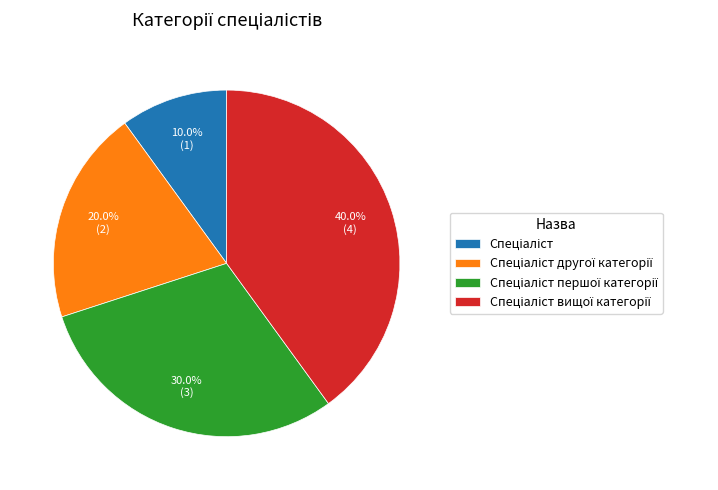

Is there a majority slice in this chart?

No